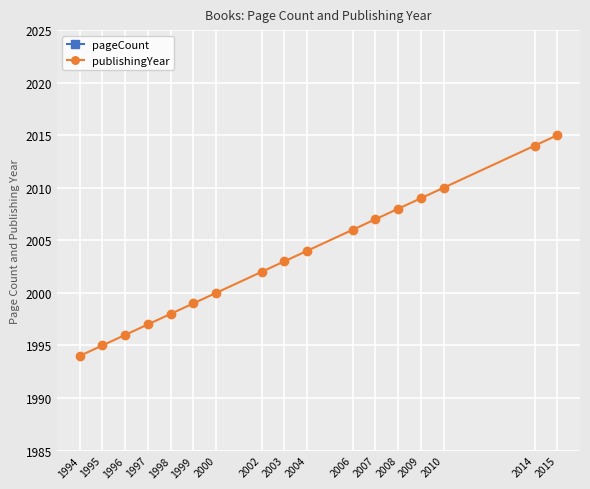

At which category does the chart reach its minimum across all series?

2000